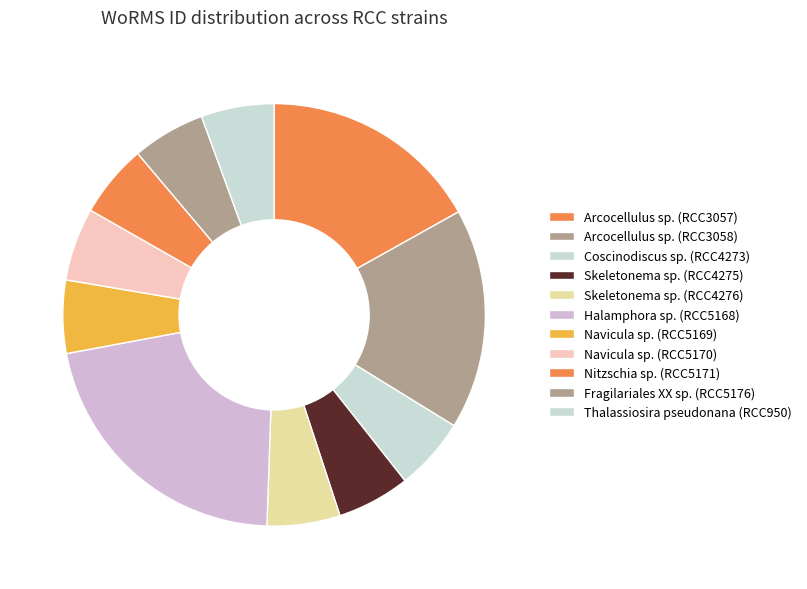

What is the largest slice in the pie chart?

Halamphora sp. (RCC5168)